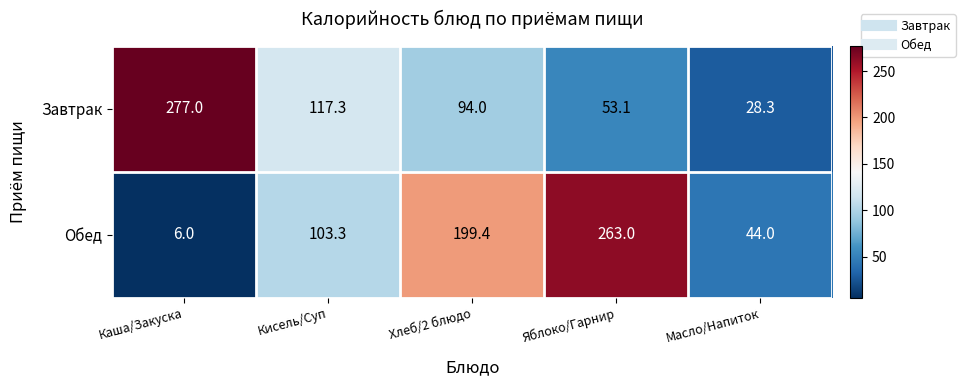

What is the sum of the Завтрак values at Кисель/Суп and Хлеб/2 блюдо?

211.3